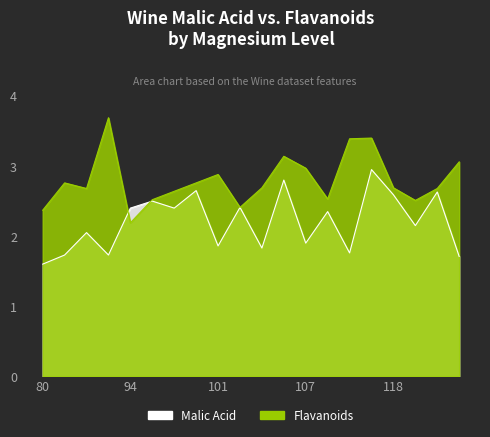

What is the sum of the Flavanoids values at 107 and 121?

5.5